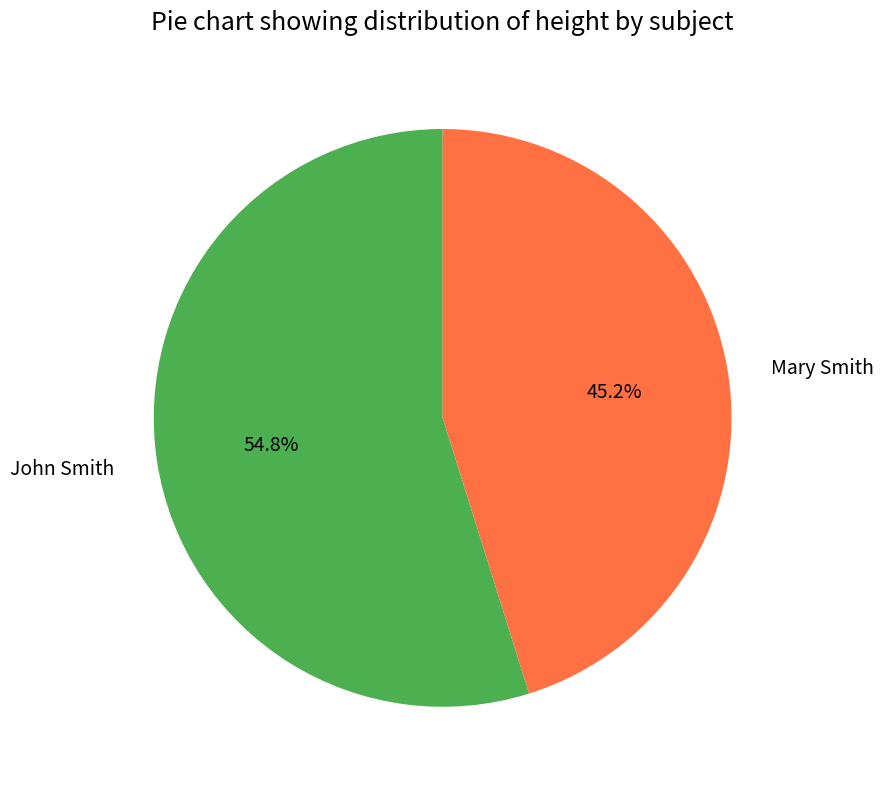

Is there a majority slice in this chart?

Yes